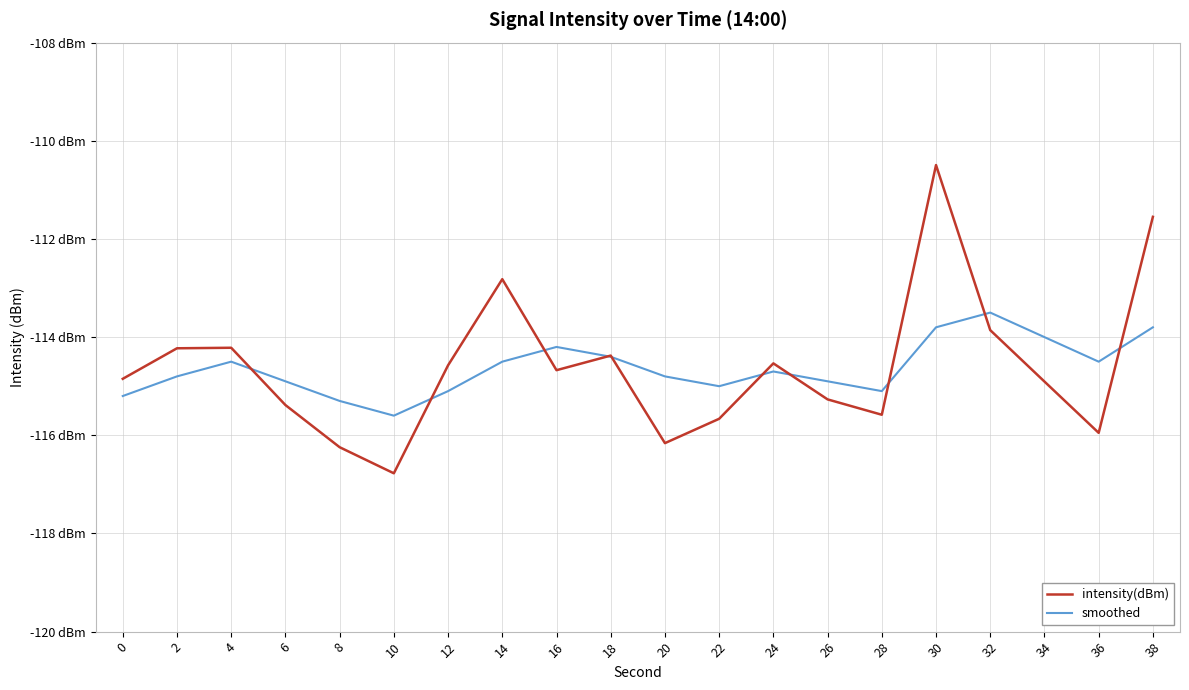

After their last crossing, which series has the higher values: smoothed or intensity(dBm)?

intensity(dBm)